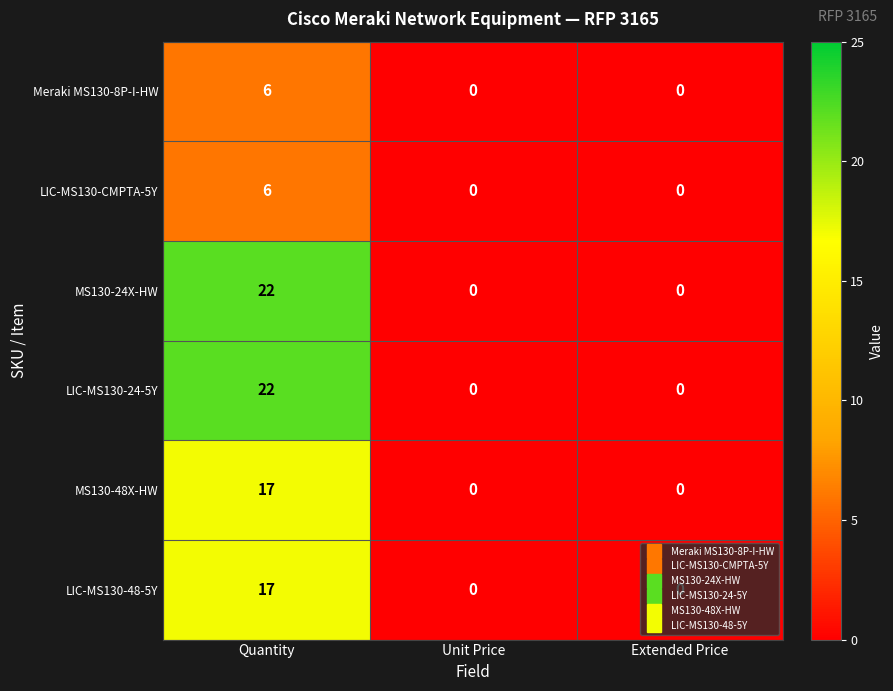

What is the total value across all series at Quantity?

90